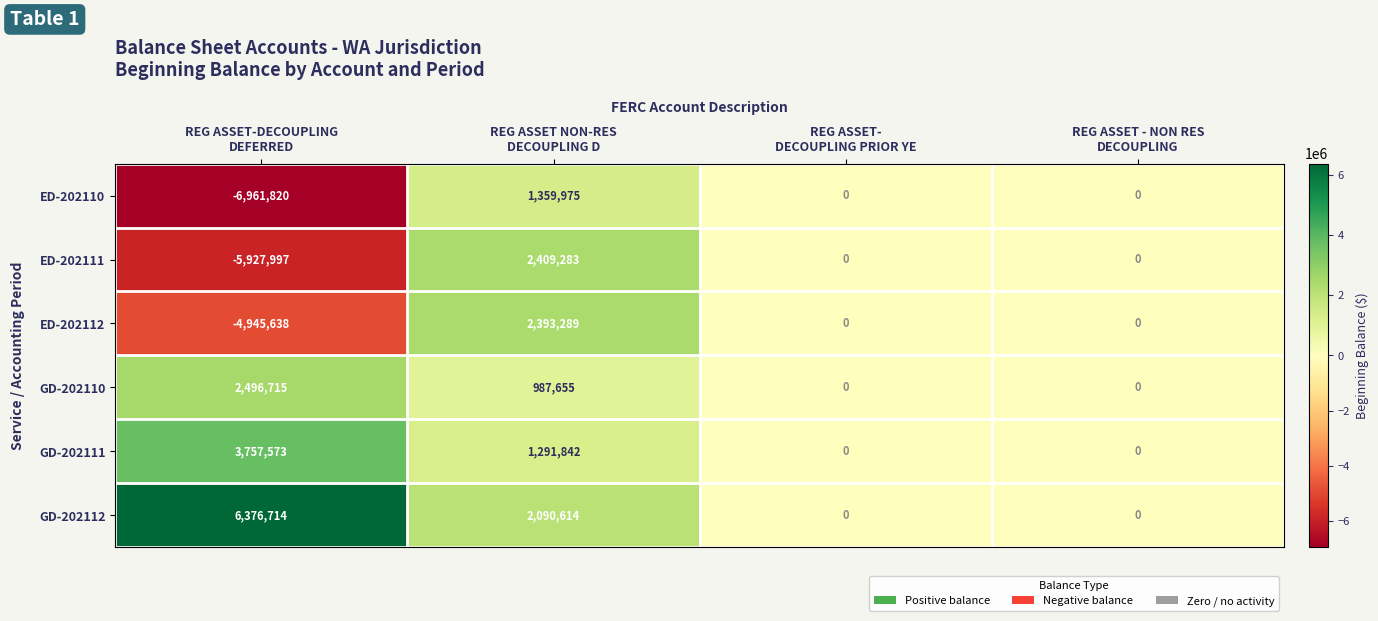

How many GD-202111 values are between 0 and 3757573?

4